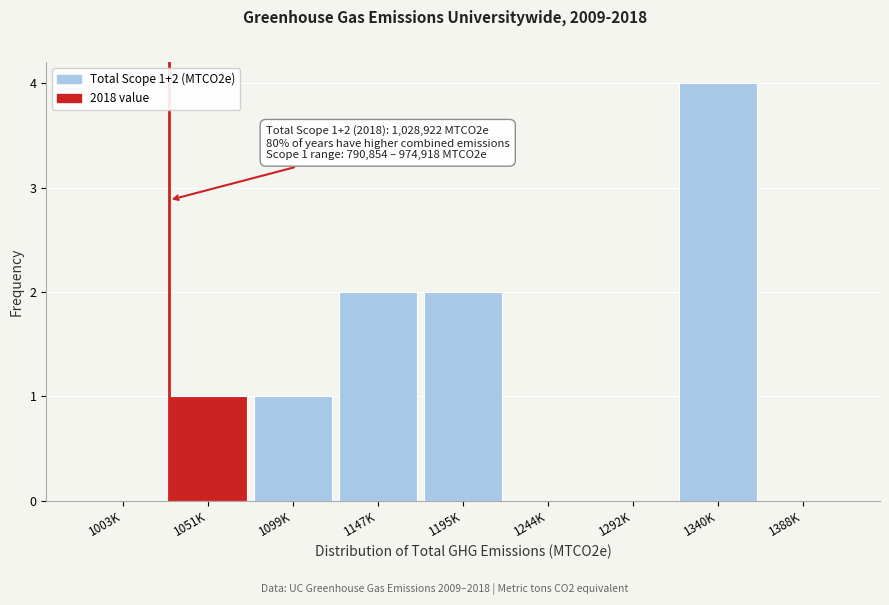

Reading left to right, what are all the values shown in this chart?

1003K=0	1051K=1	1099K=1	1147K=2	1195K=2	1244K=0	1292K=0	1340K=4	1388K=0